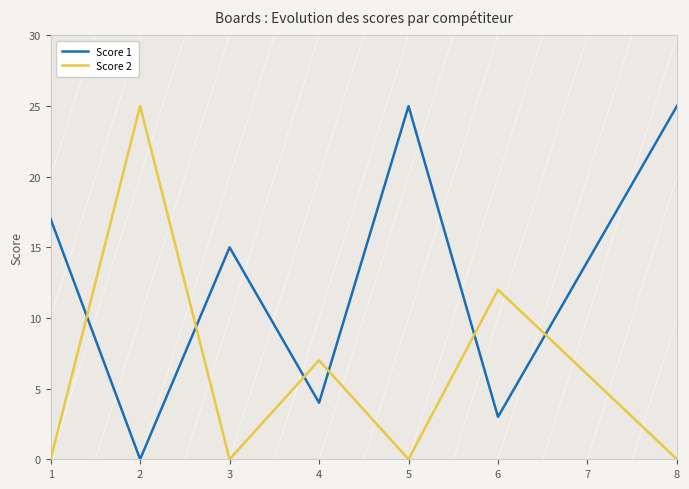

How many data points in Score 1 are less than 15?

4